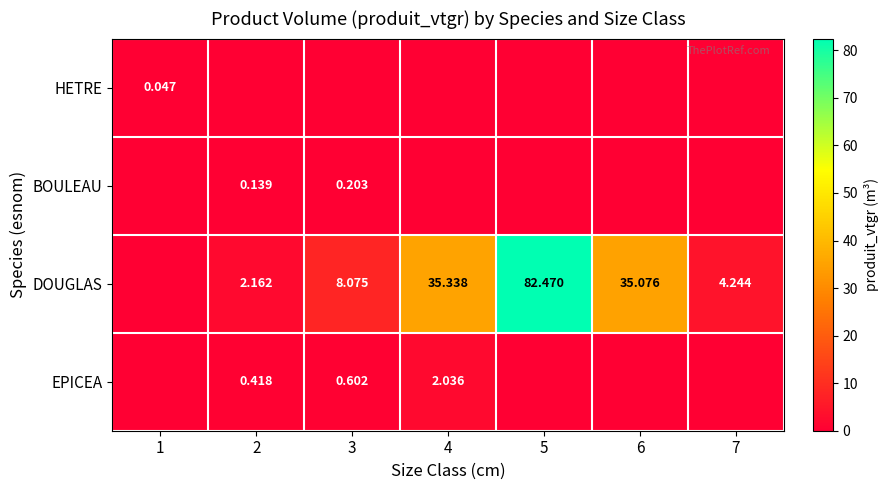

Read the DOUGLAS value at 2.

2.2